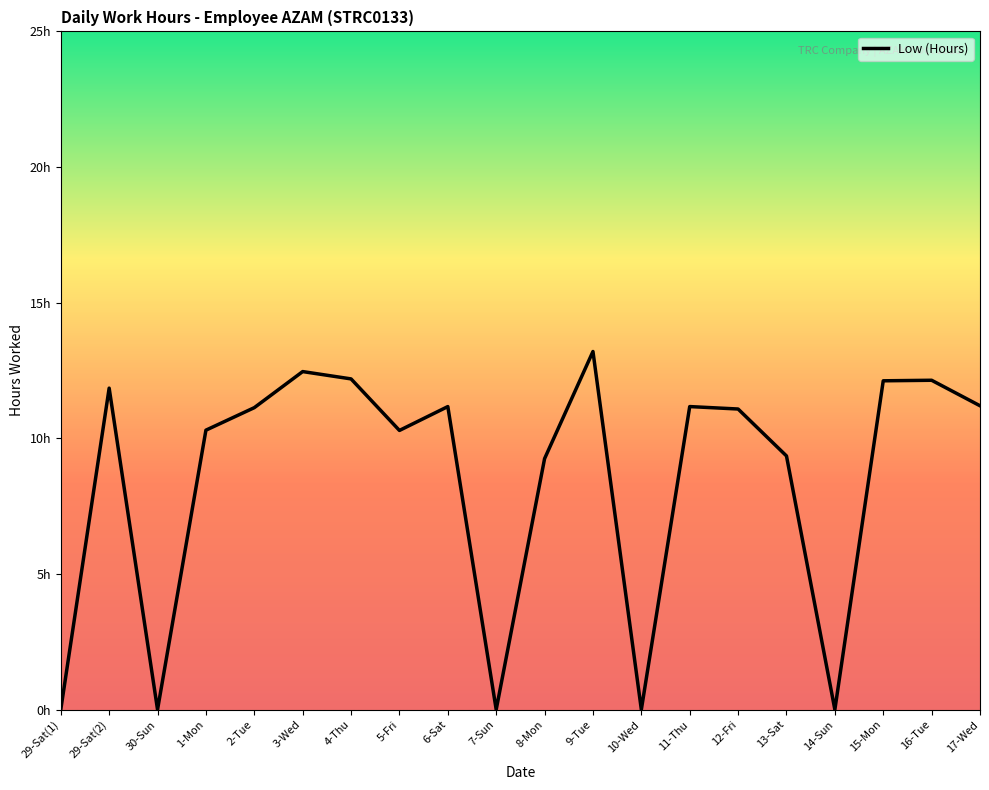

Does the chart display data point markers on the line(s)?

No